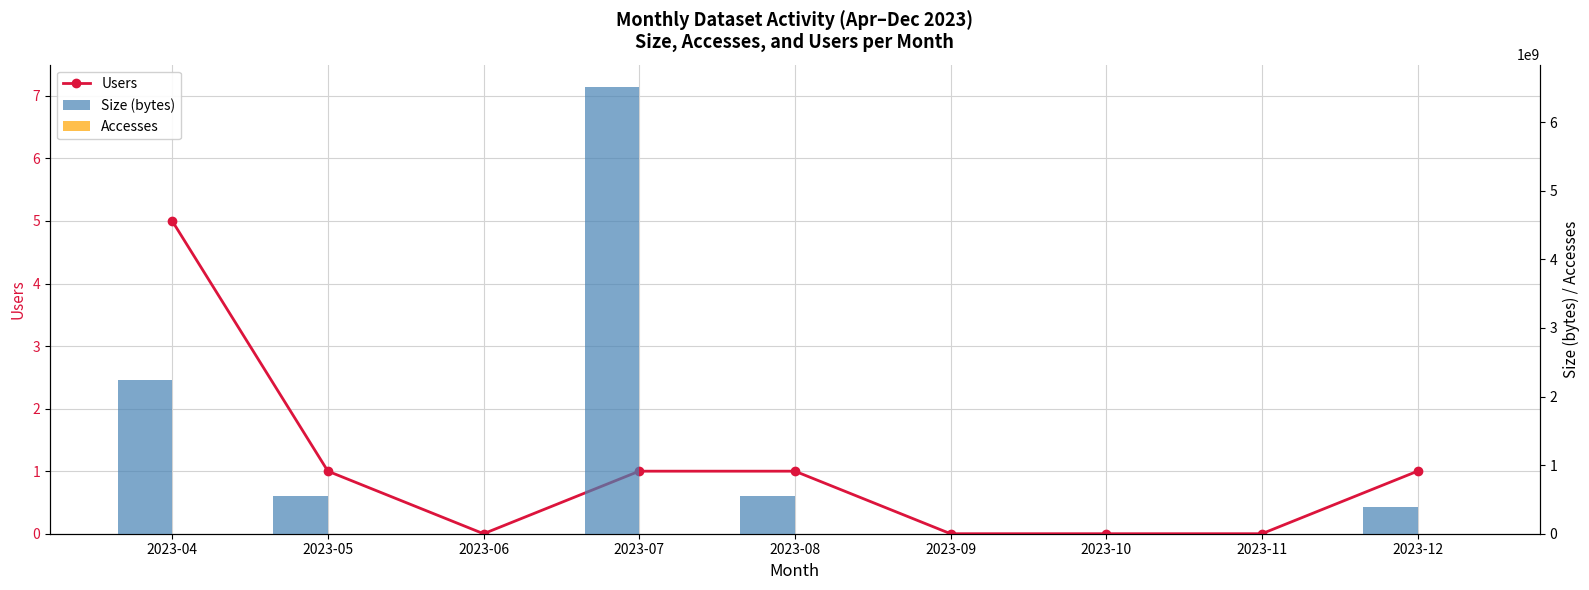

True or false: Size (bytes) has a value of 554951040 at 2023-05.

True